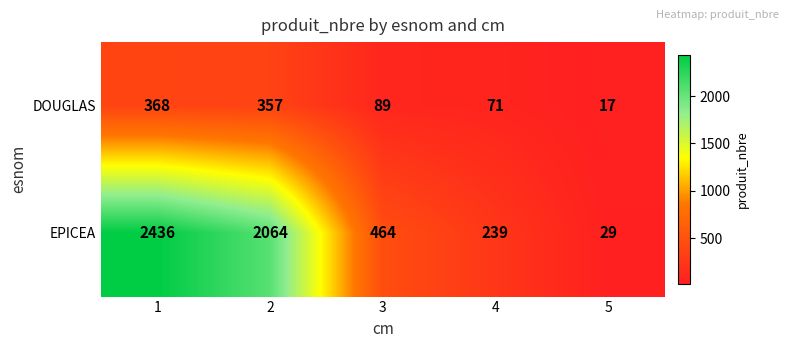

True or false: EPICEA has a value of 2064 at 2.

True